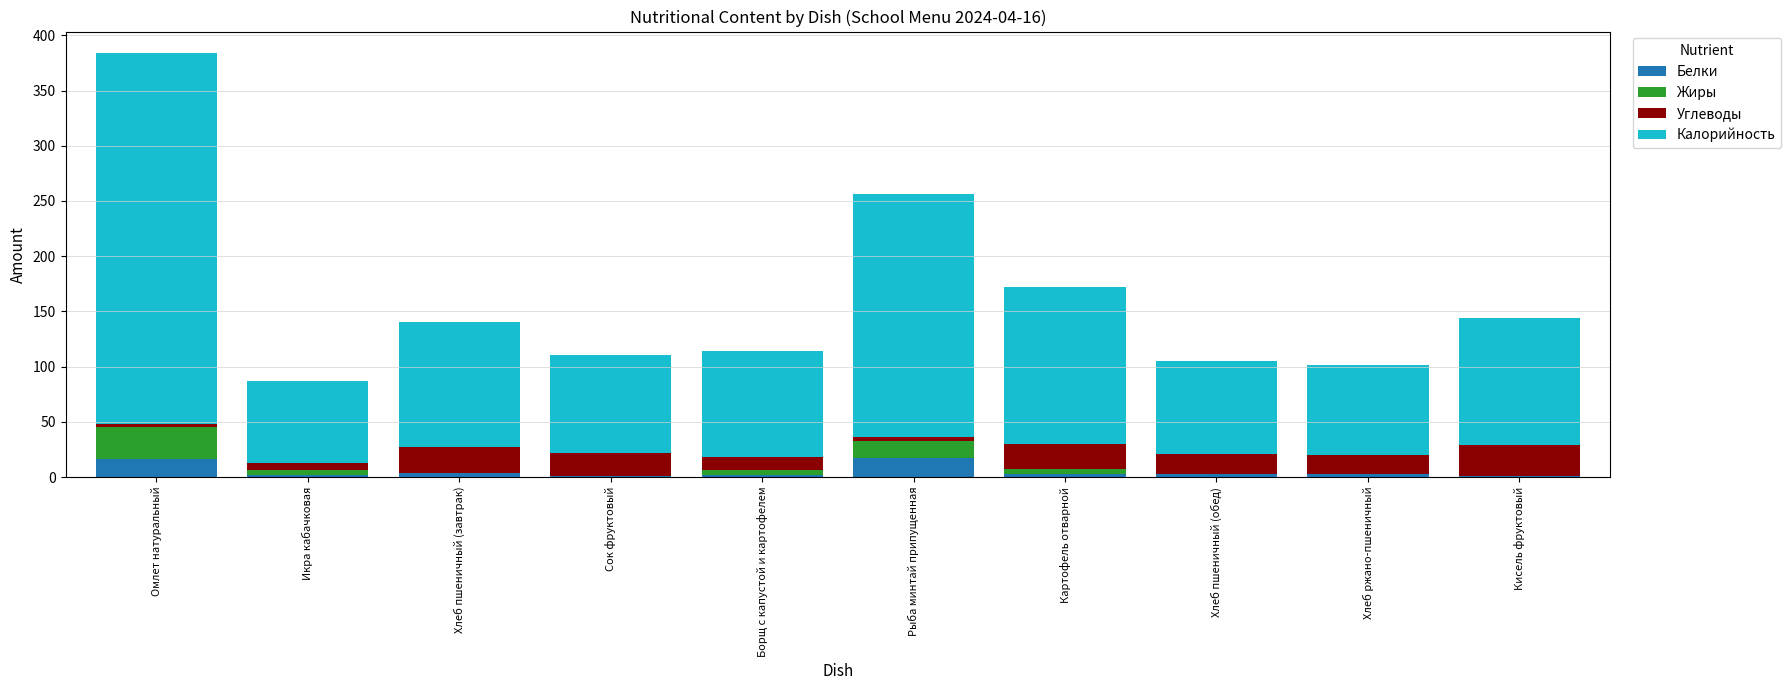

What is the sum of all Белки values?

50.0